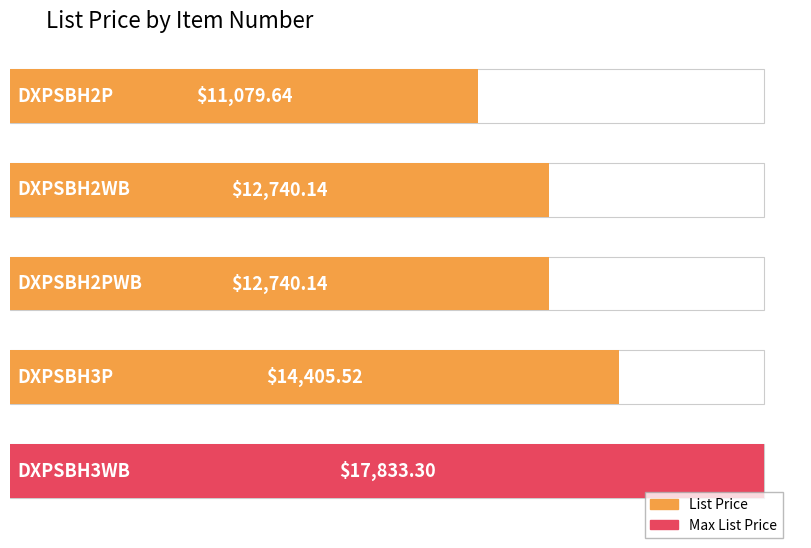

The chart shows a value of 14405.5 at DXPSBH3P. True or false?

True